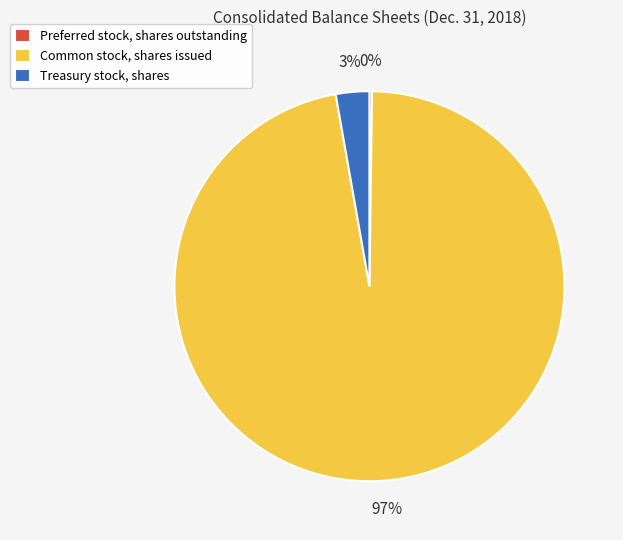

To the nearest percent, what is the average slice percentage?

33%